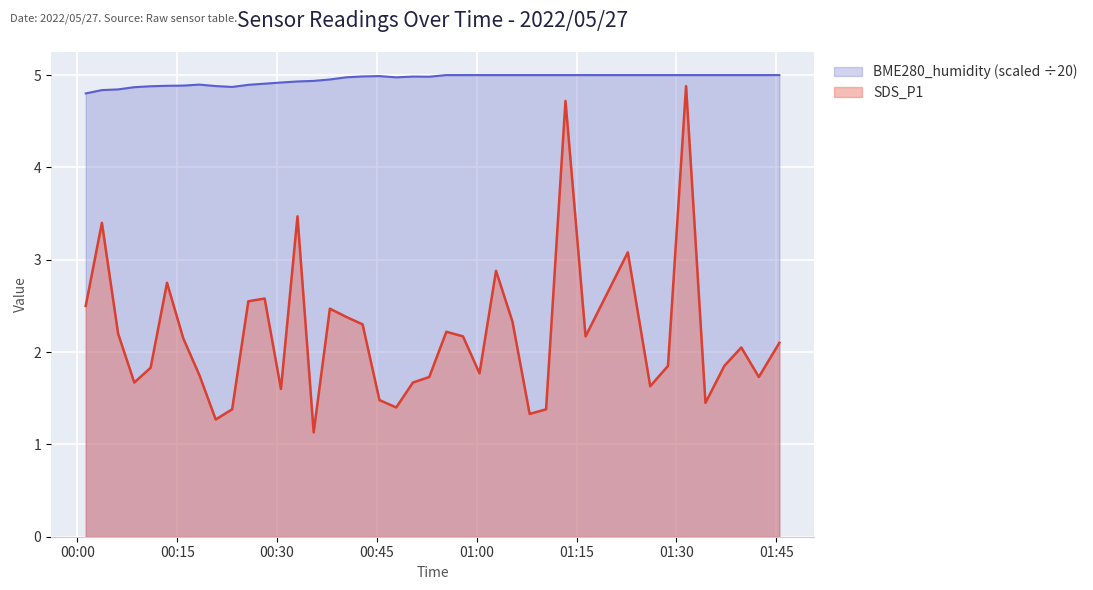

True or false: BME280_humidity and SDS_P1 intersect in this chart.

False